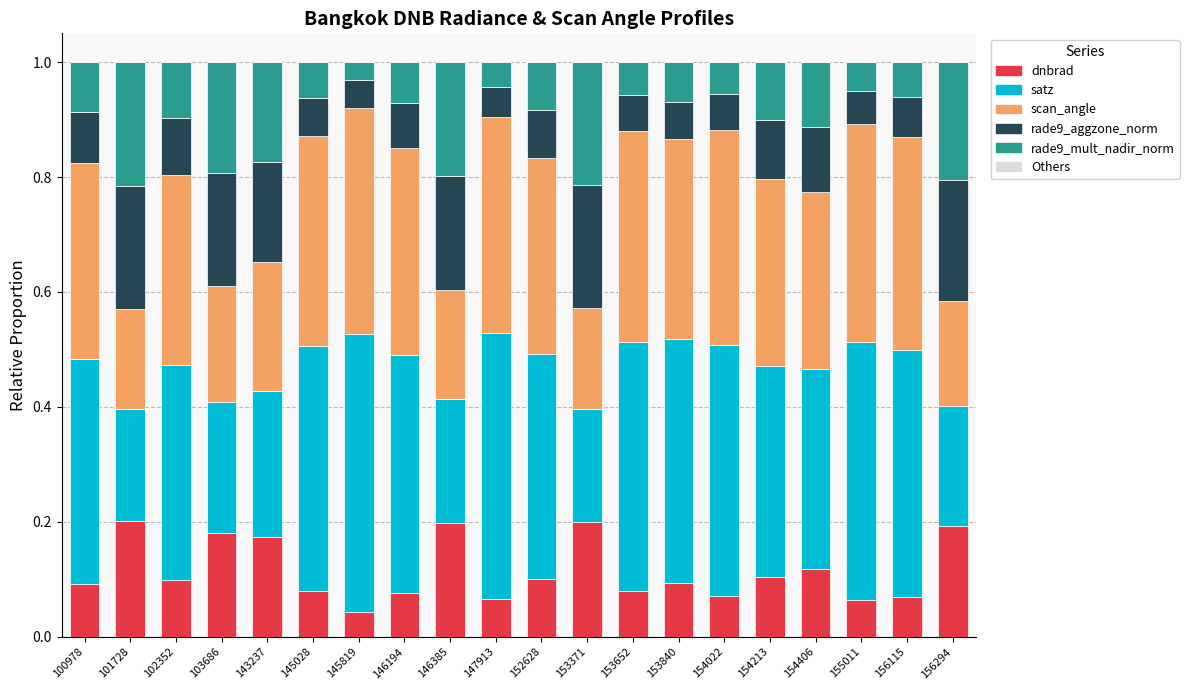

What is the total value across all series at 156115?

1.0